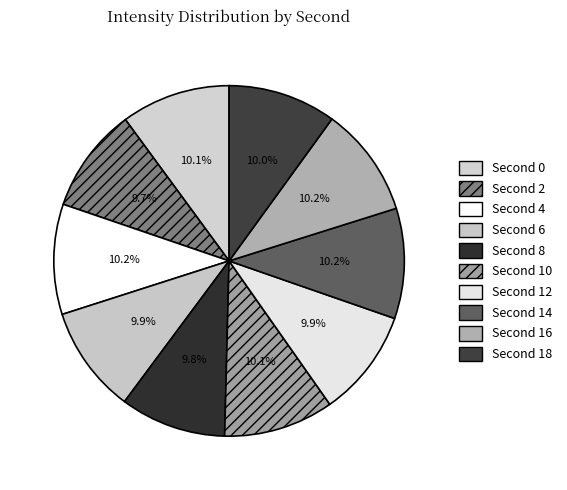

How many segments does this pie chart have?

10